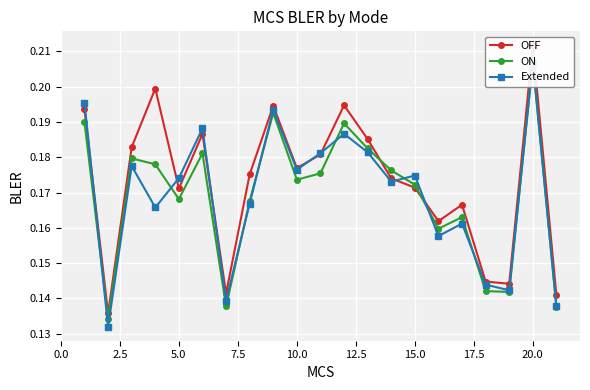

In Extended, how many points are lower than both neighbors (excluding endpoints)?

7